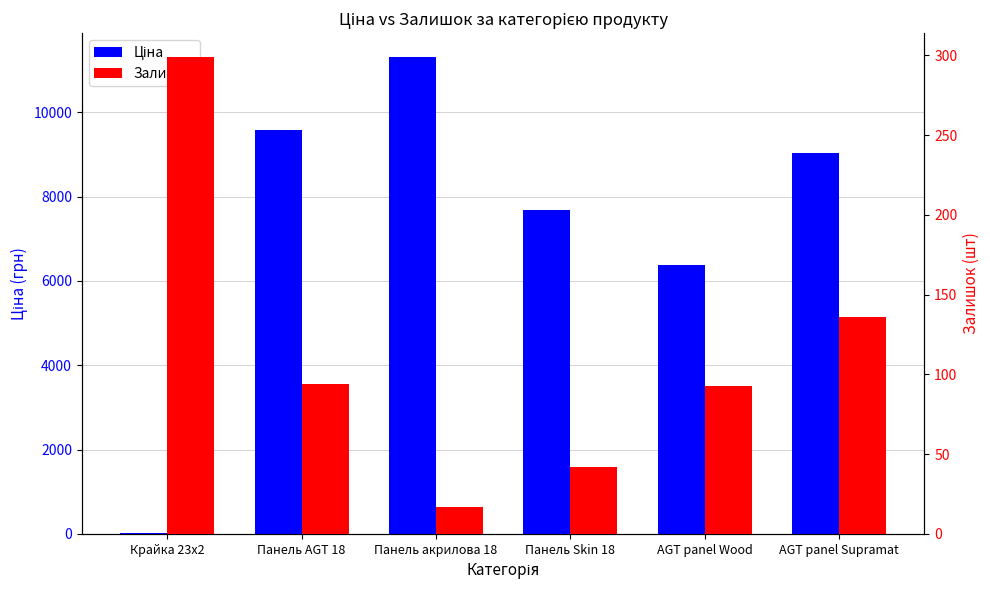

How many bars are there in each group?

2